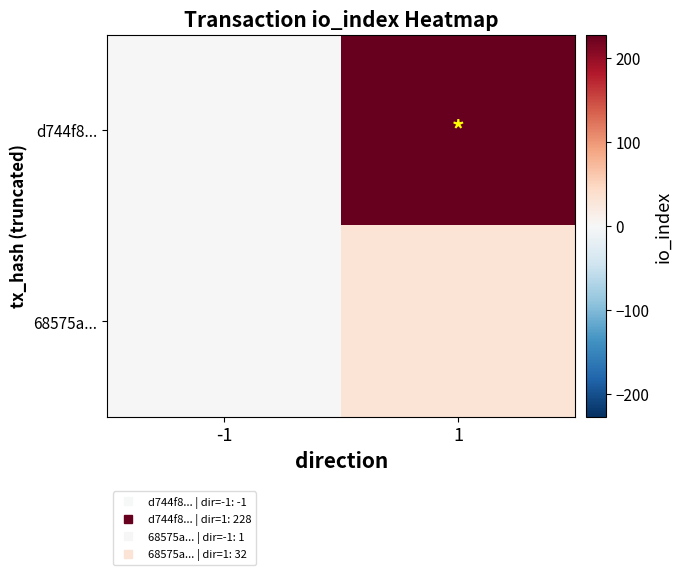

What is the maximum value shown in the chart?

228